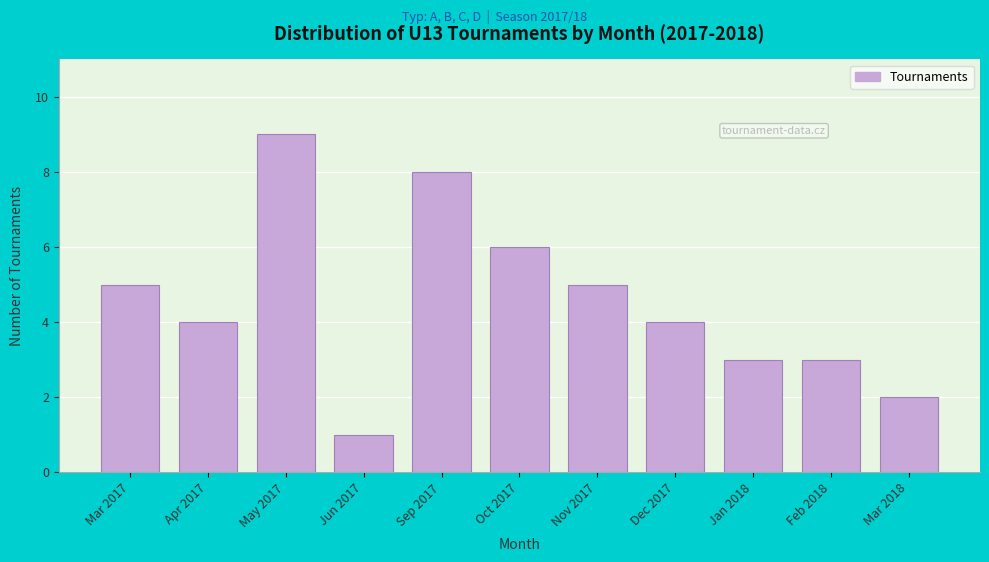

Reading left to right, what are all the values shown in this chart?

Mar 2017=5	Apr 2017=4	May 2017=9	Jun 2017=1	Sep 2017=8	Oct 2017=6	Nov 2017=5	Dec 2017=4	Jan 2018=3	Feb 2018=3	Mar 2018=2